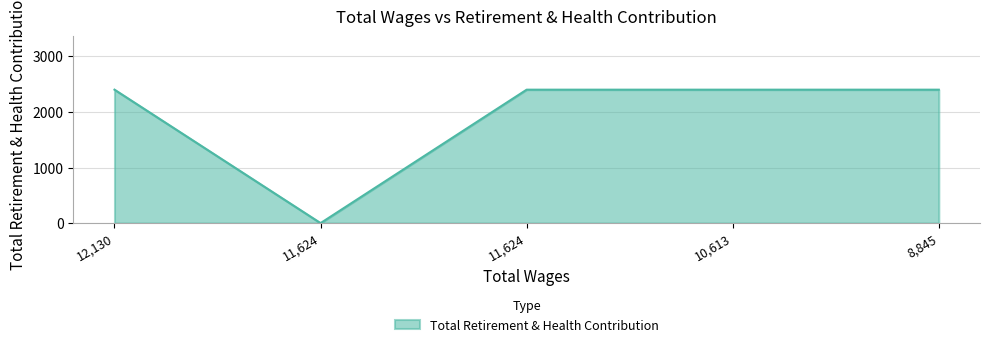

What is the label of the 1st point from the right?

8845.0